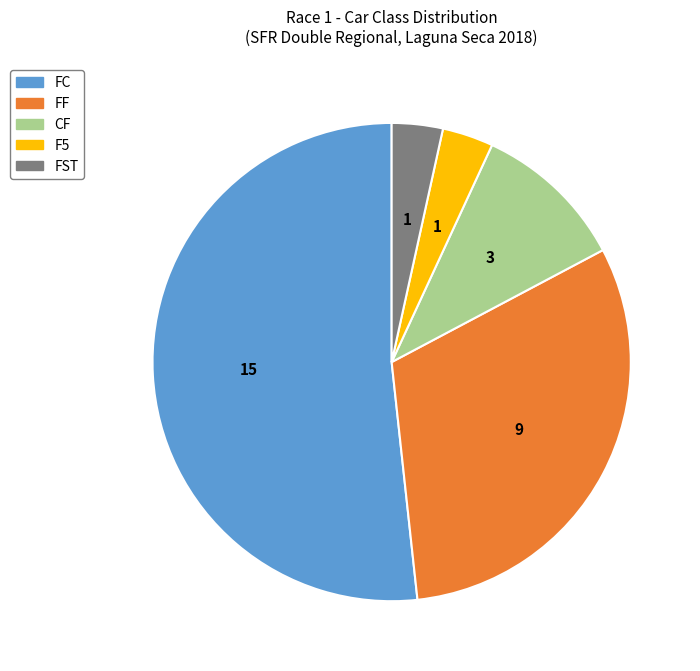

Does FC represent more than half of the total?

Yes